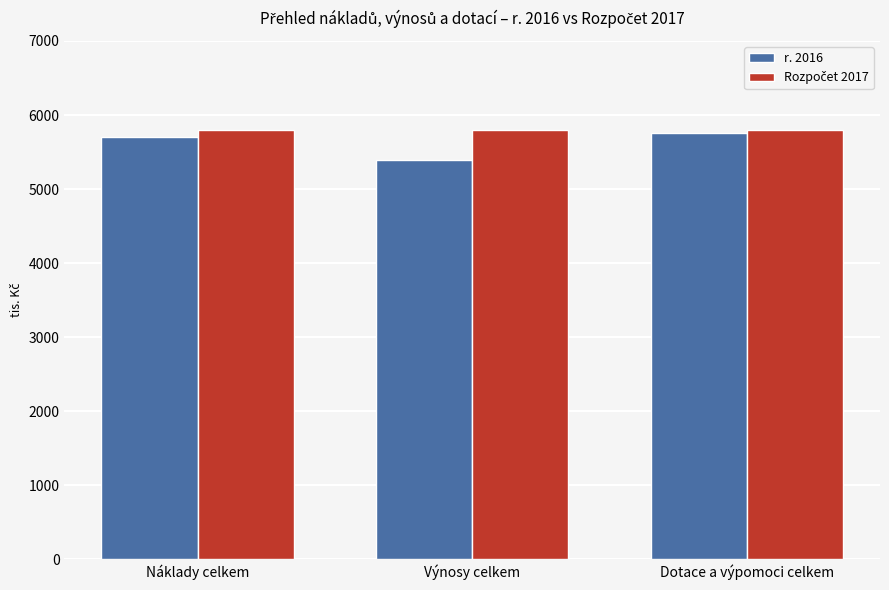

What is the spread (max minus min) of values at Náklady celkem?

86